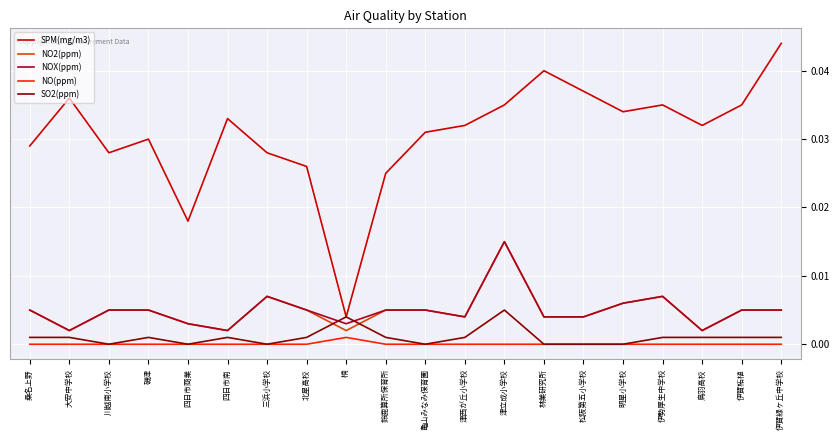

True or false: SPM(mg/m3) and NOX(ppm) intersect in this chart.

False